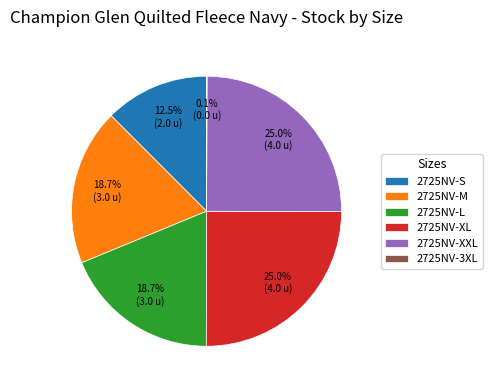

Between 2725NV-XXL and 2725NV-S, which is larger?

2725NV-XXL